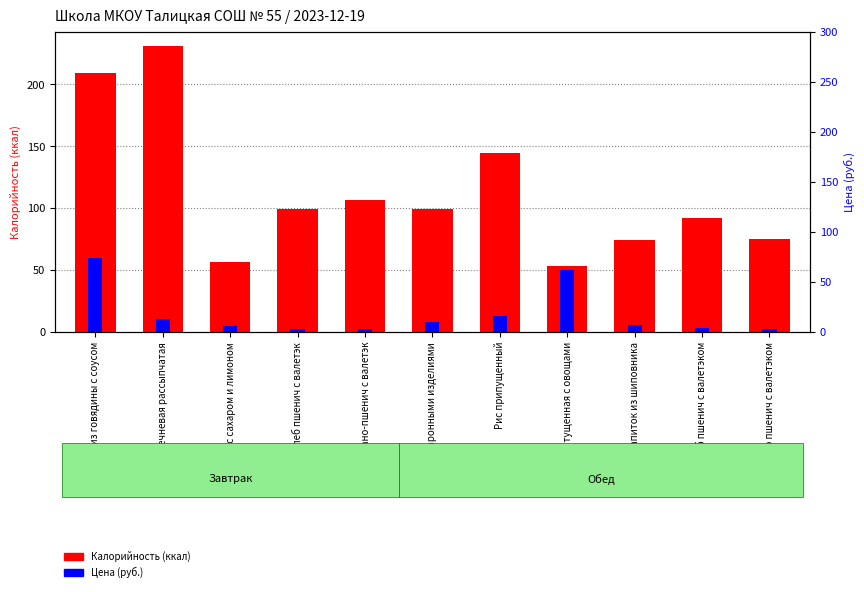

The Цена (руб.) series shows 2.0 at Хлеб ржано пшенич с валетэком. True or false?

True